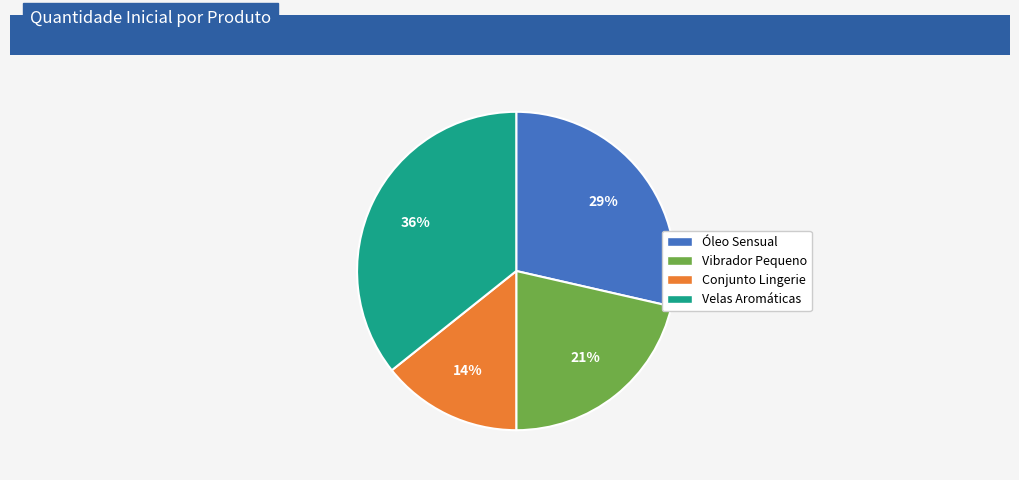

Is the sum of Velas Aromáticas and Vibrador Pequeno greater than half?

Yes